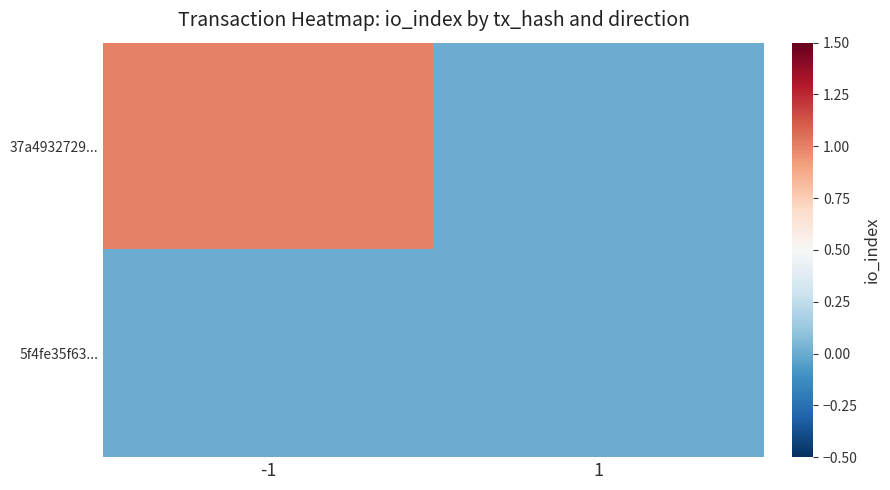

At -1, list the series in order from largest to smallest.

37a4932729..., 5f4fe35f63...